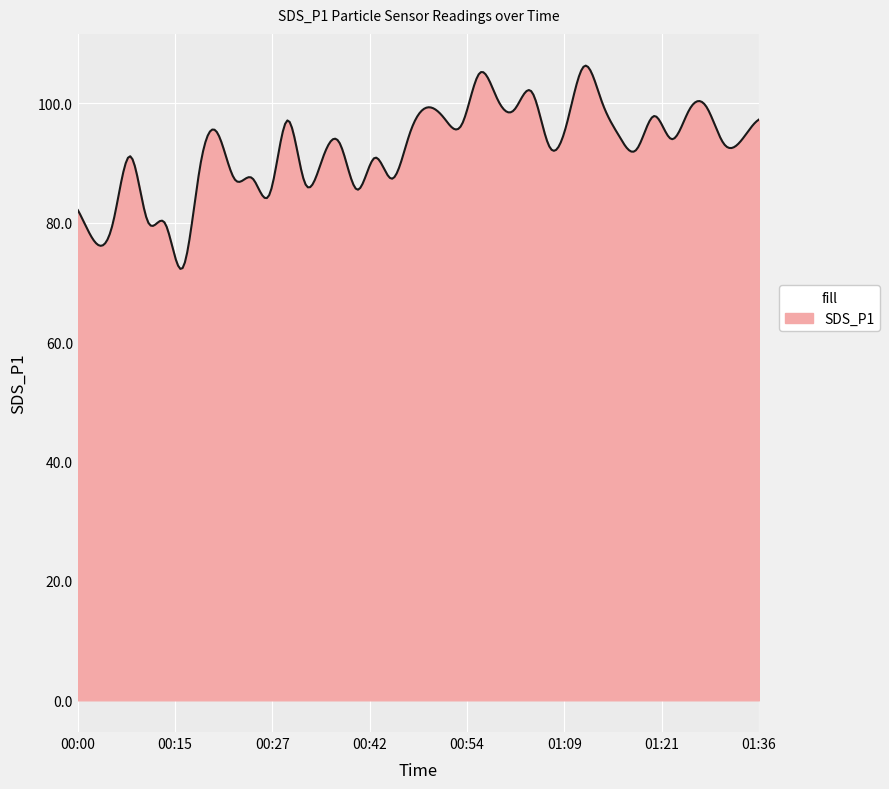

What is the difference between the maximum and minimum values?

34.0